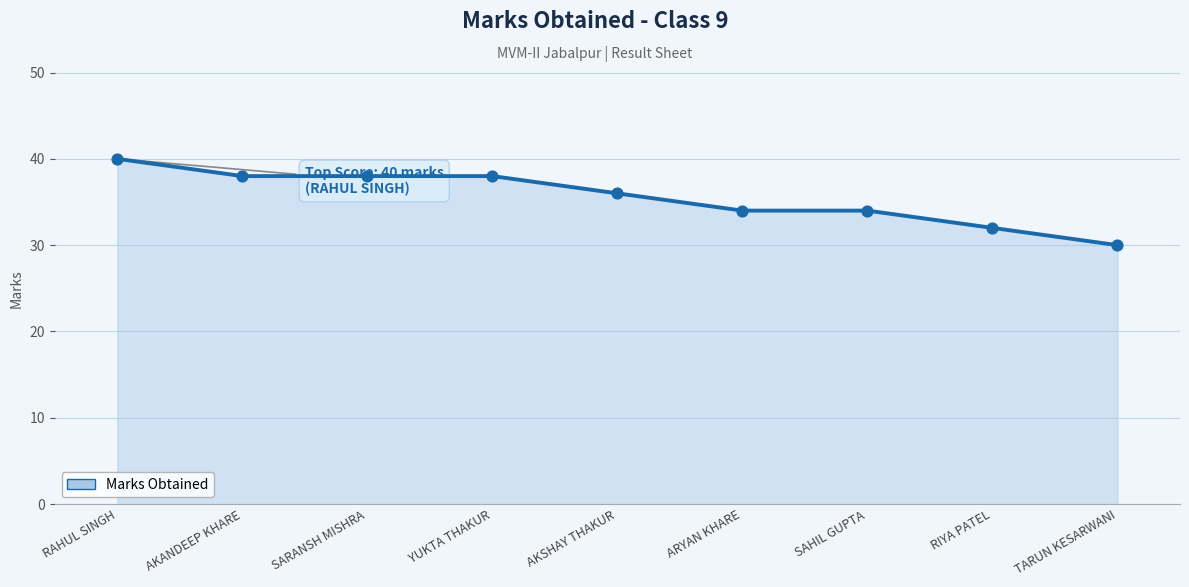

What is the change in value from YUKTA THAKUR to SAHIL GUPTA?

-4